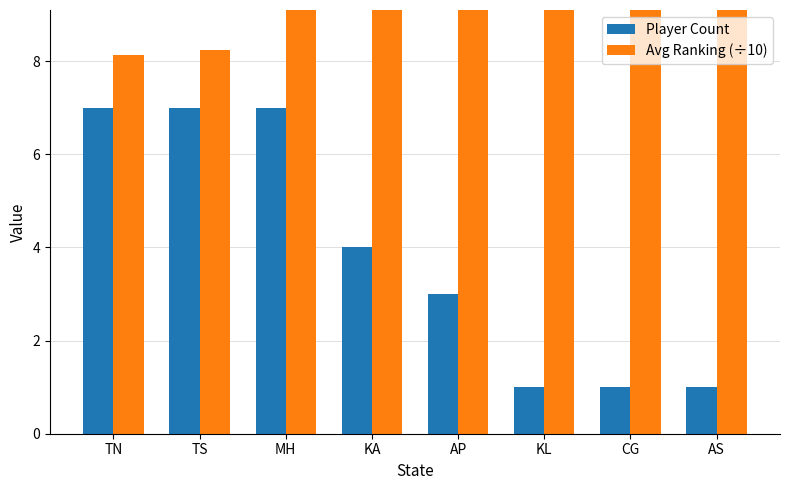

How many data points in Player Count are above 4?

3